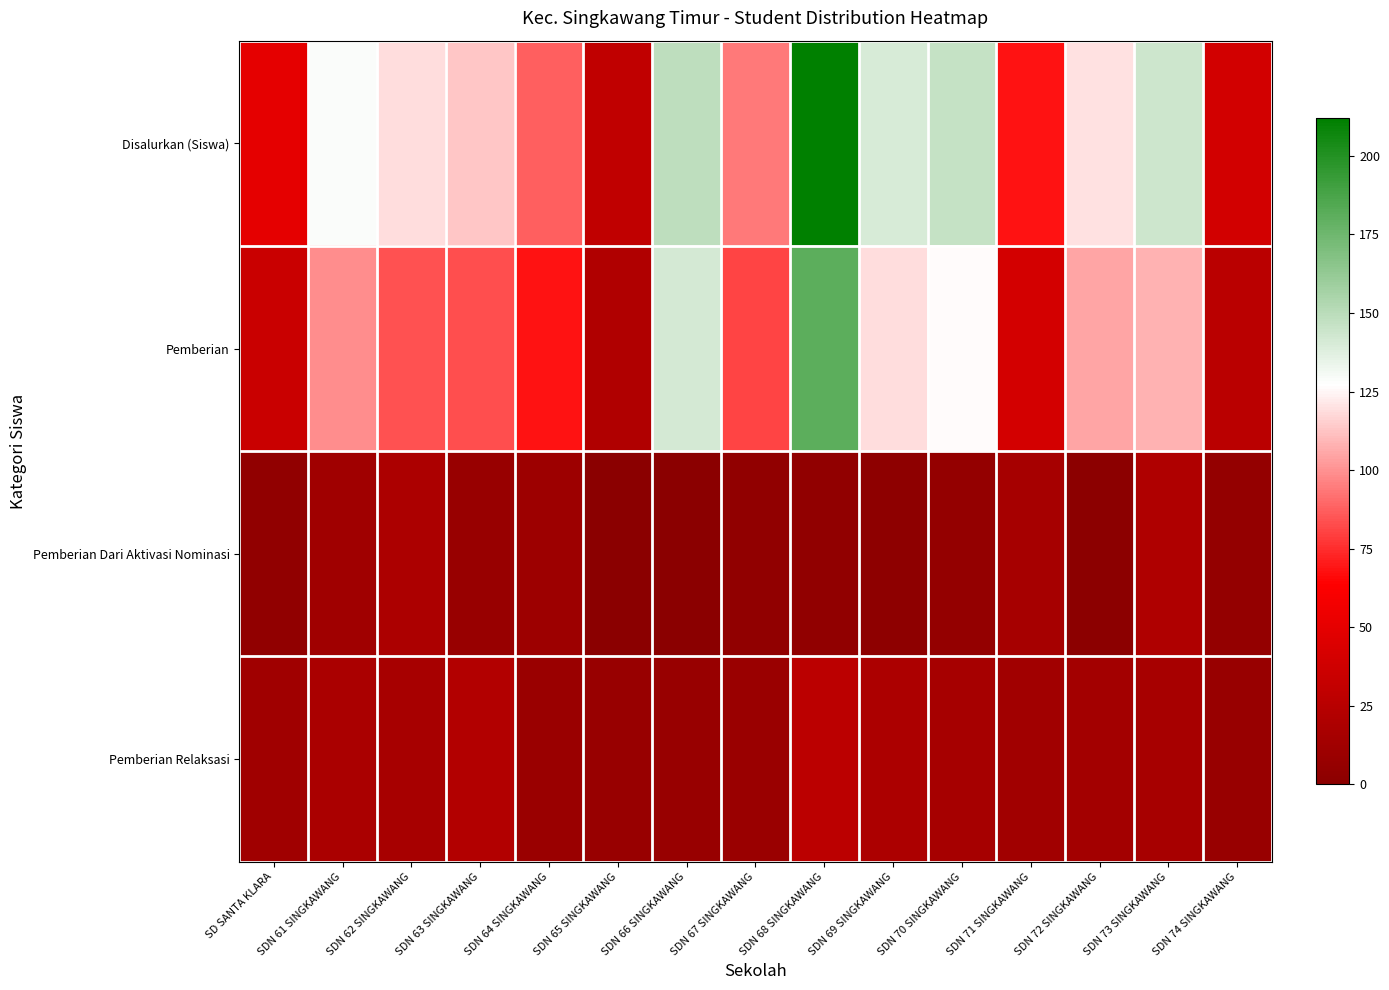

How many series are shown in this chart?

4